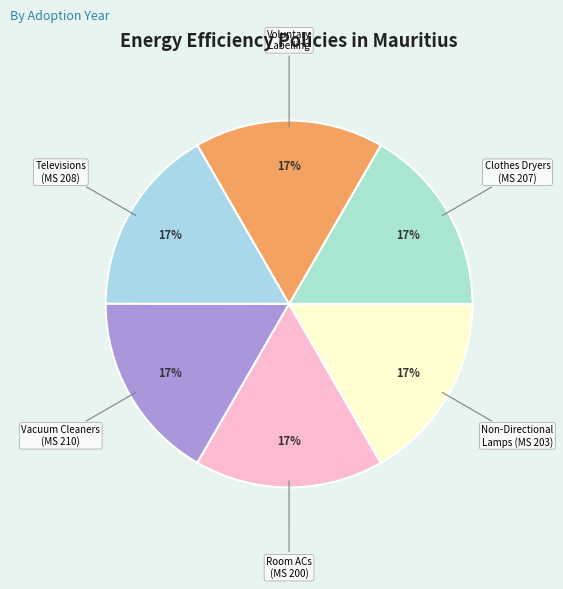

Do Voluntary Labelling and Vacuum Cleaners (MS 210) together represent more than half of the pie?

No